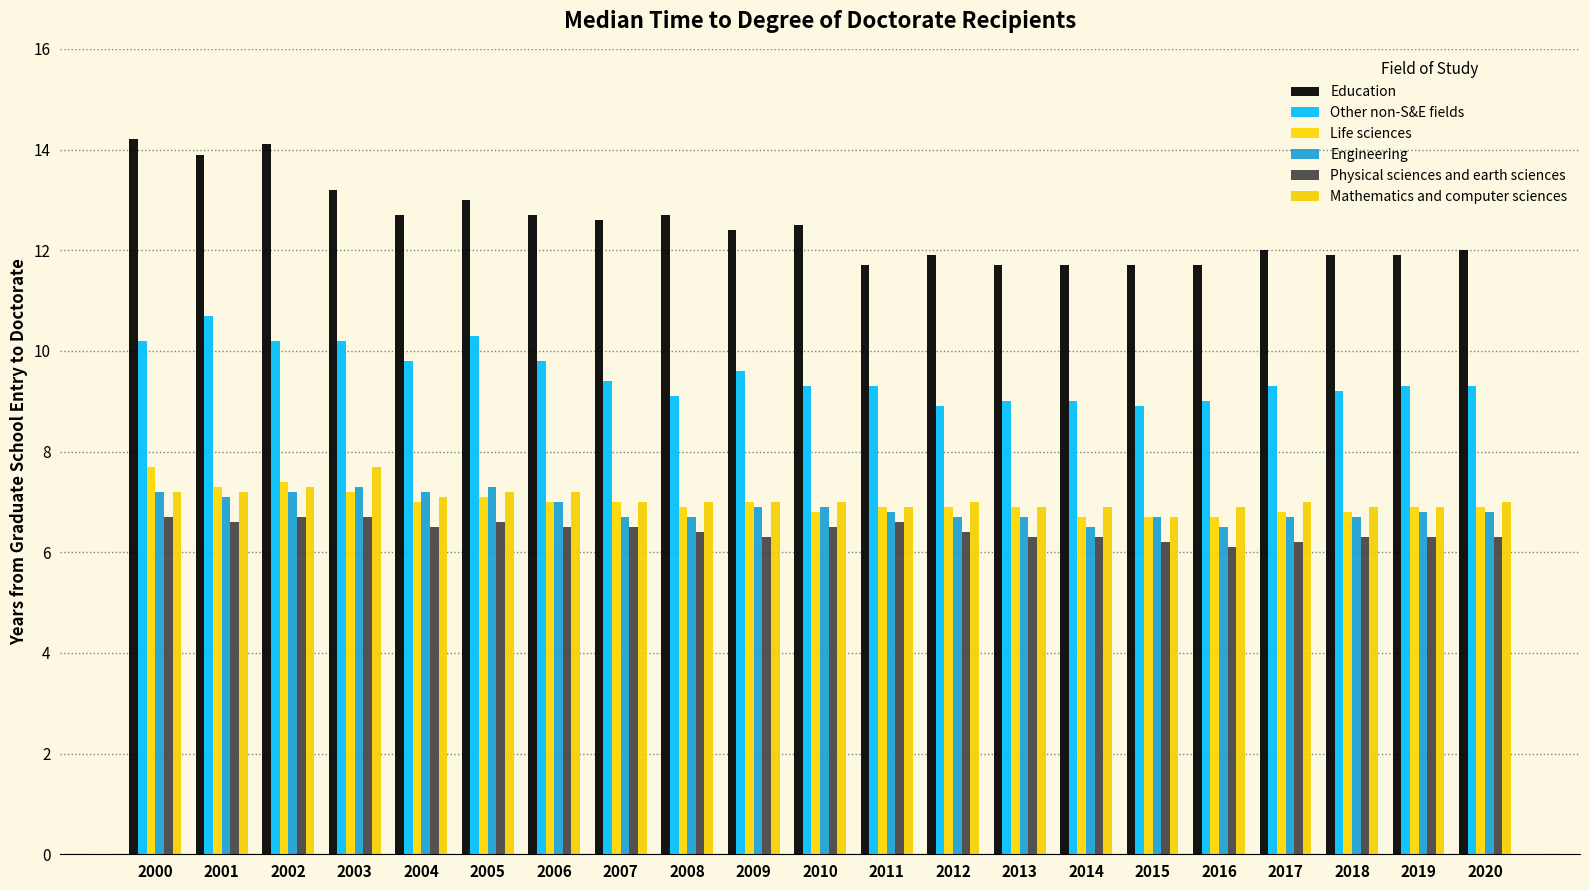

Is the value of Other non-S&E fields at 2016 greater than the value of Engineering at 2013?

Yes